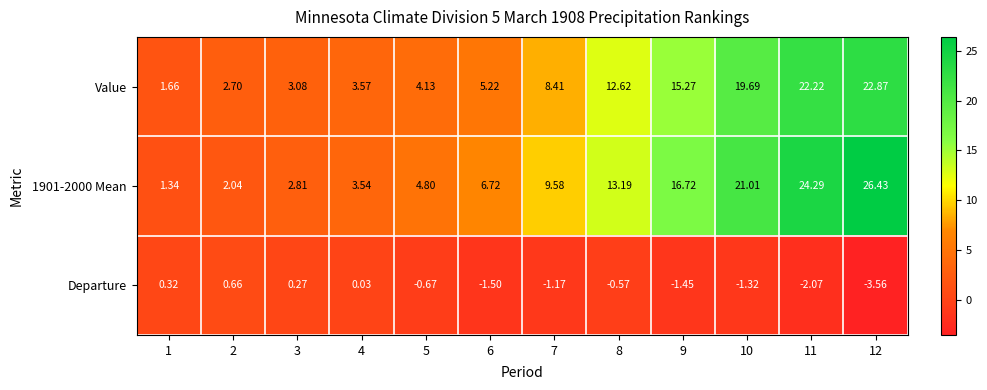

Is the value of Value at 7 greater than the value of 1901-2000 Mean at 3?

Yes